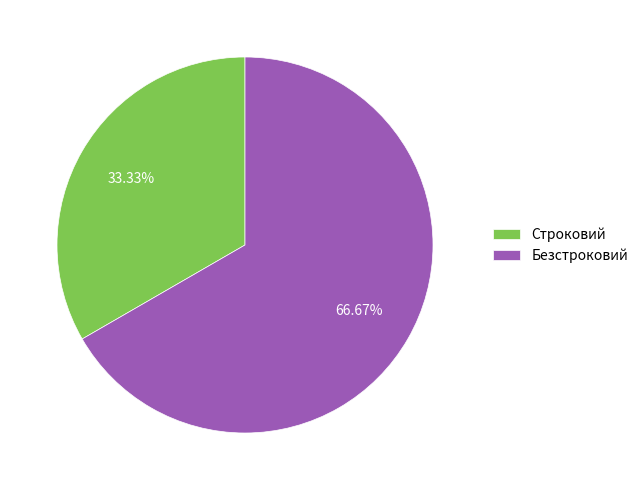

To the nearest percent, what is the combined percentage of Безстроковий and Строковий?

100%